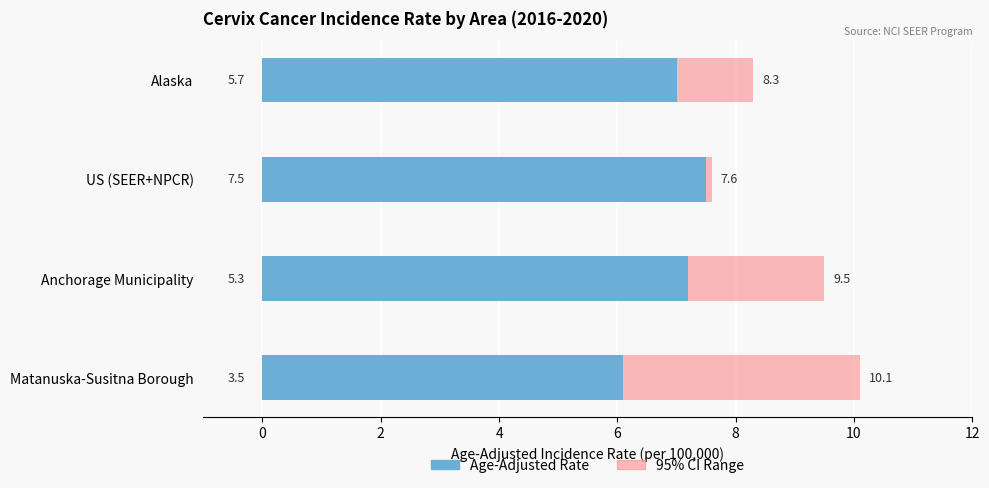

The value of 95% Confidence Interval at US (SEER+NPCR) is 0.1. True or false?

False